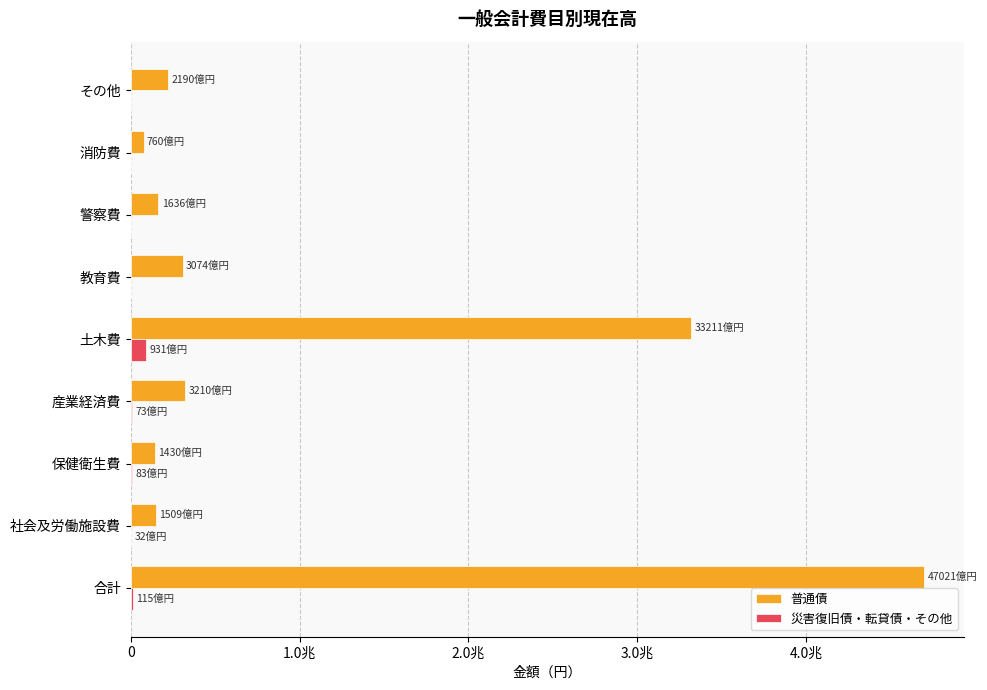

What are all the series names shown in the legend?

普通債, 災害復旧債・転貸債・その他